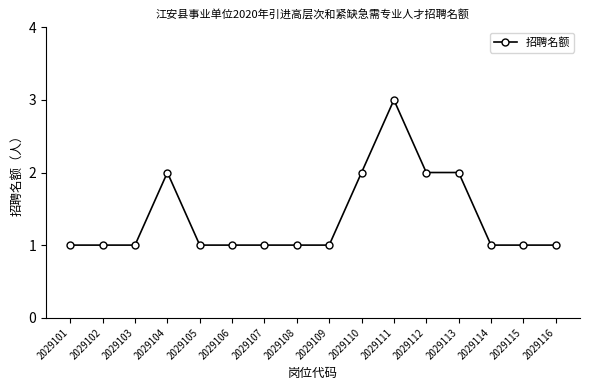

What is the greatest value displayed?

3